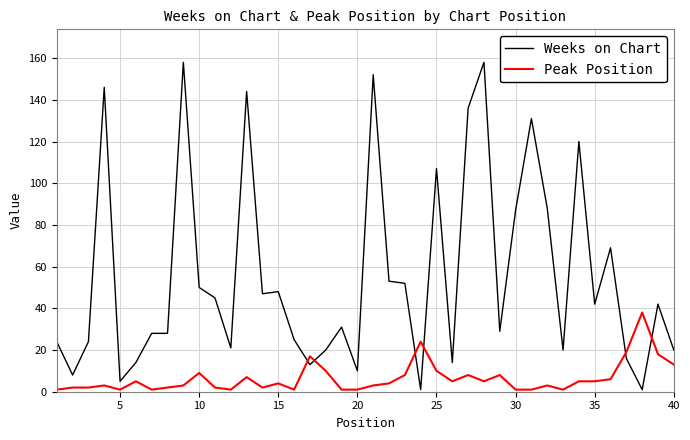

What is the difference between the maximum and minimum values in the Peak Position series?

37